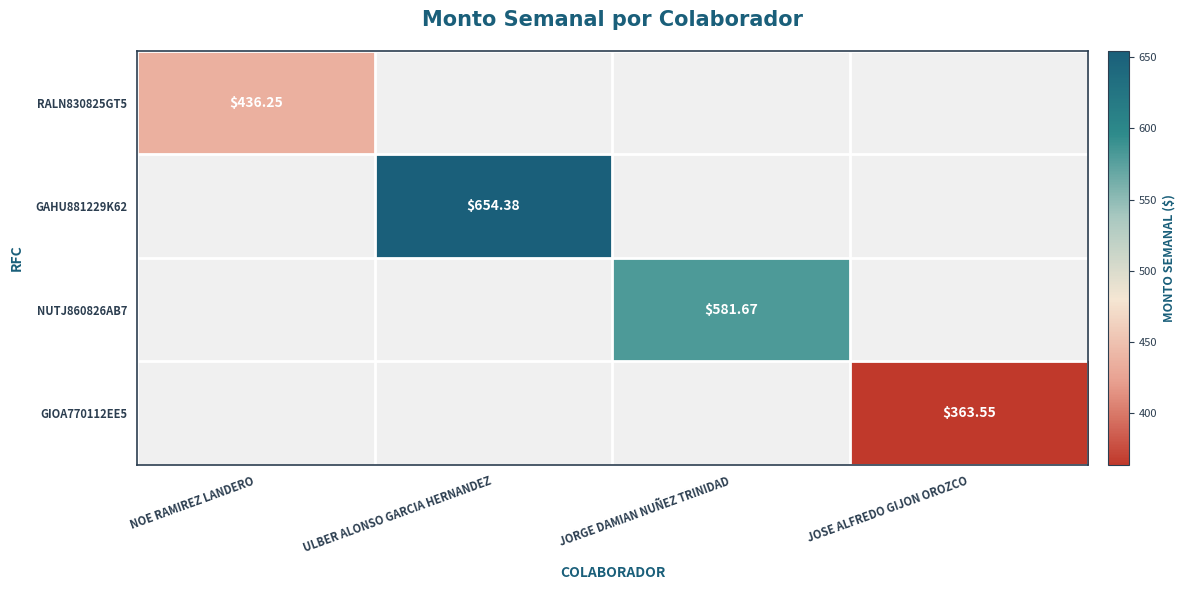

Read the GAHU881229K62 value at ULBER ALONSO GARCIA HERNANDEZ.

654.4